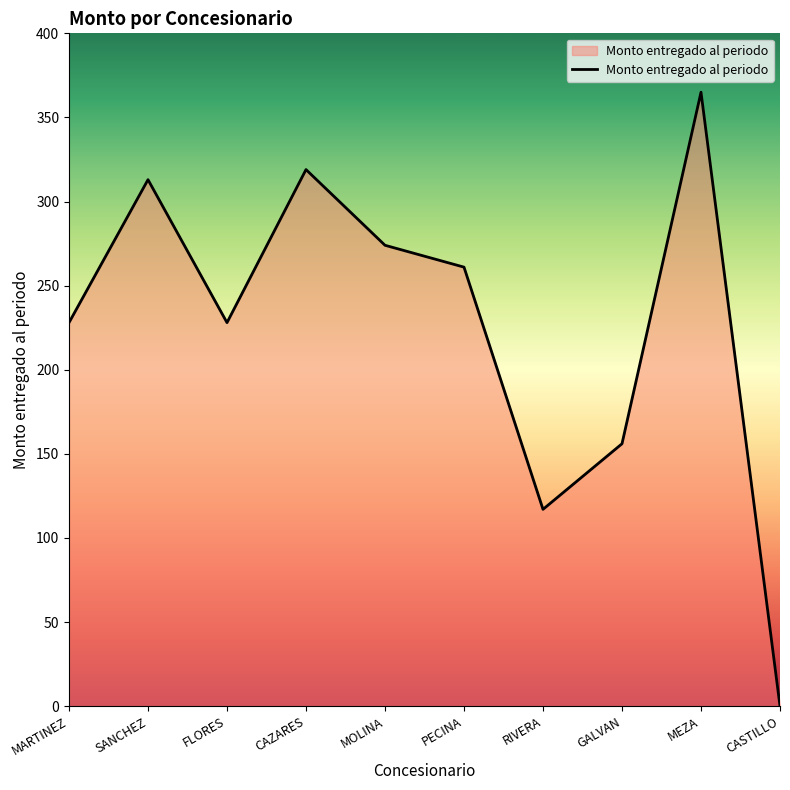

Between CASTILLO and SANCHEZ, which is larger?

SANCHEZ